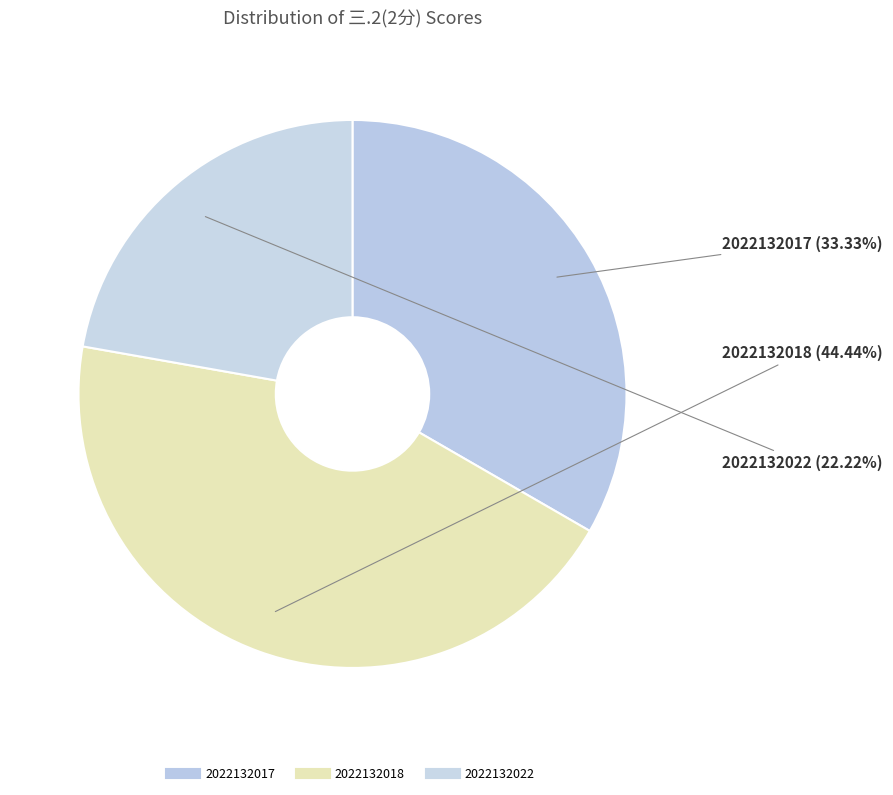

What percentage is the 2022132017 slice, to the nearest percent?

33%